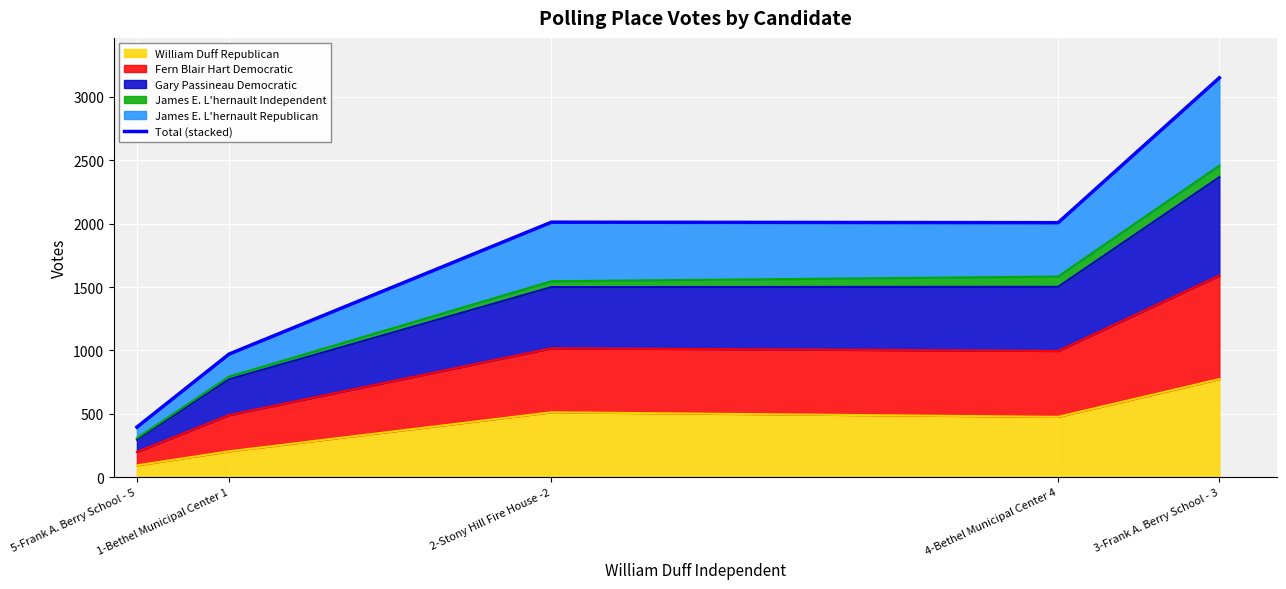

Rank the categories by value from lowest to highest.

5-Frank A. Berry School - 5, 1-Bethel Municipal Center 1, 4-Bethel Municipal Center 4, 2-Stony Hill Fire House -2, 3-Frank A. Berry School - 3